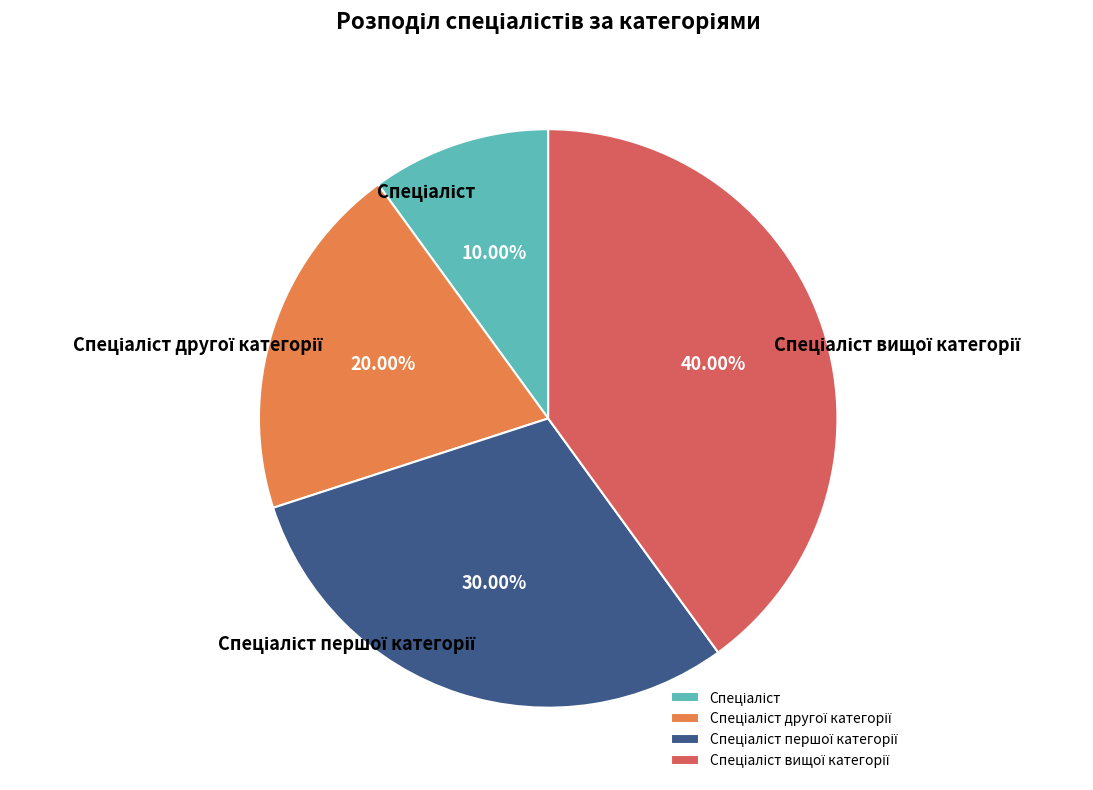

Is there a majority slice in this chart?

No